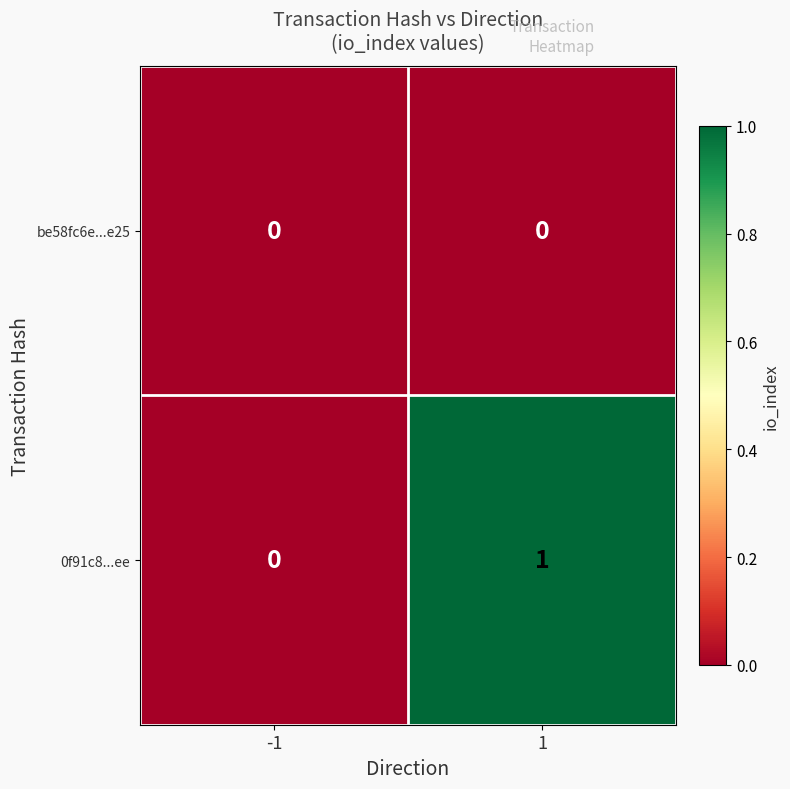

The value of be58fc6e...e25 at 1 is 0. True or false?

True